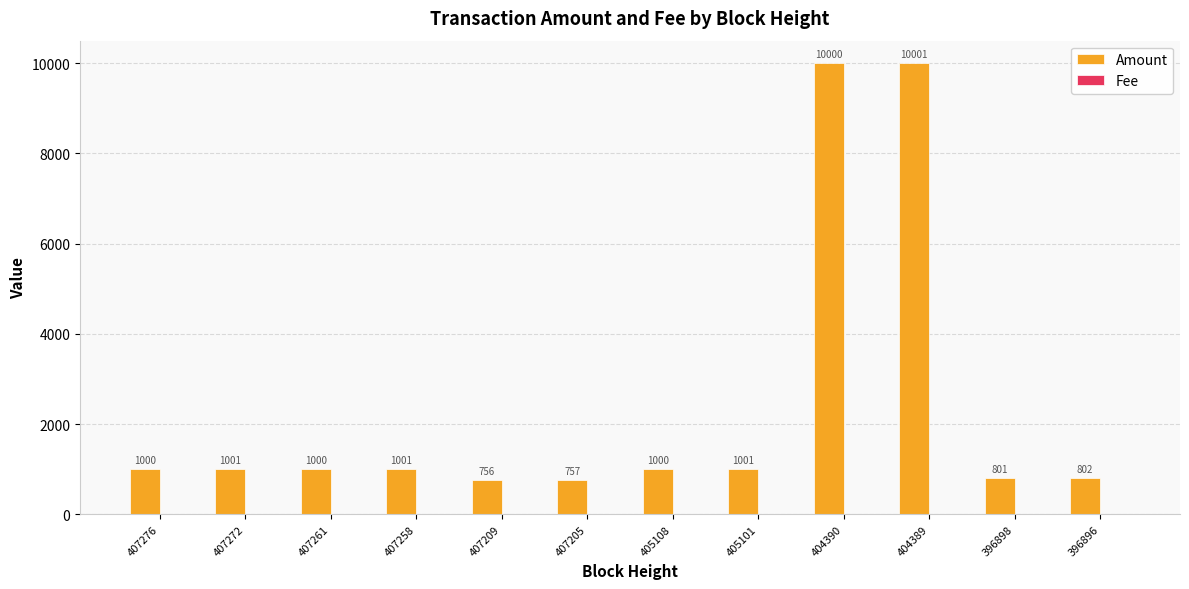

Which category has the highest value in the Amount series?

404389